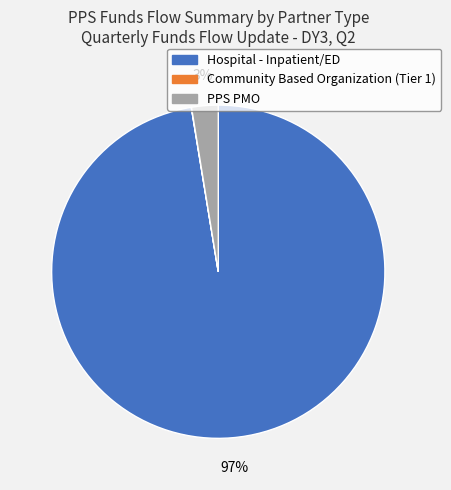

Do Hospital - Inpatient/ED and PPS PMO together represent more than half of the pie?

Yes